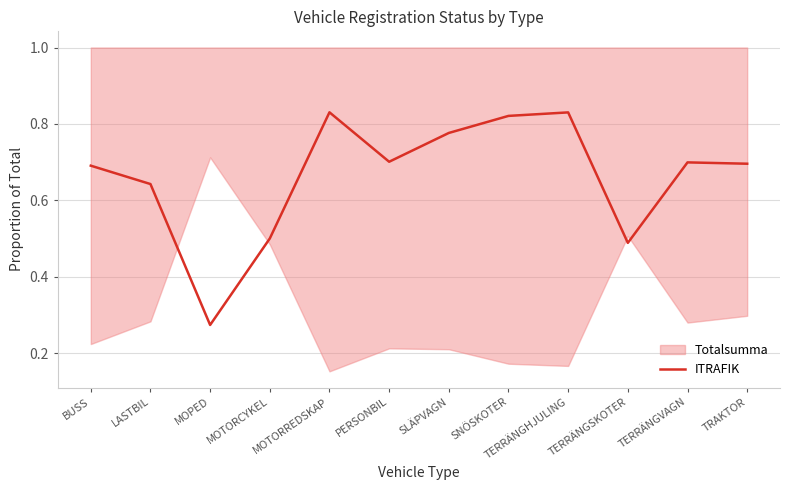

How many points are higher than both their immediate neighbors (excluding endpoints)?

3